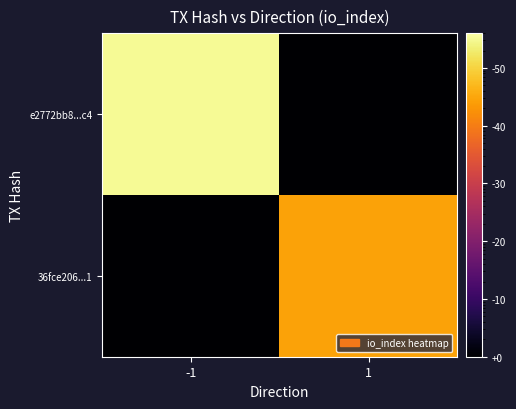

At 1, list the series in order from smallest to largest.

e2772bb8...c4, 36fce206...1